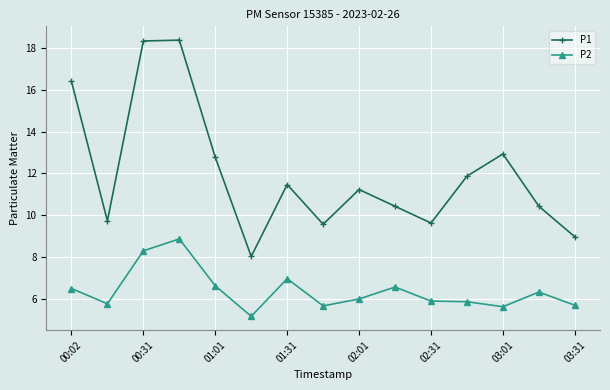

What is the maximum value shown in the chart?

18.4